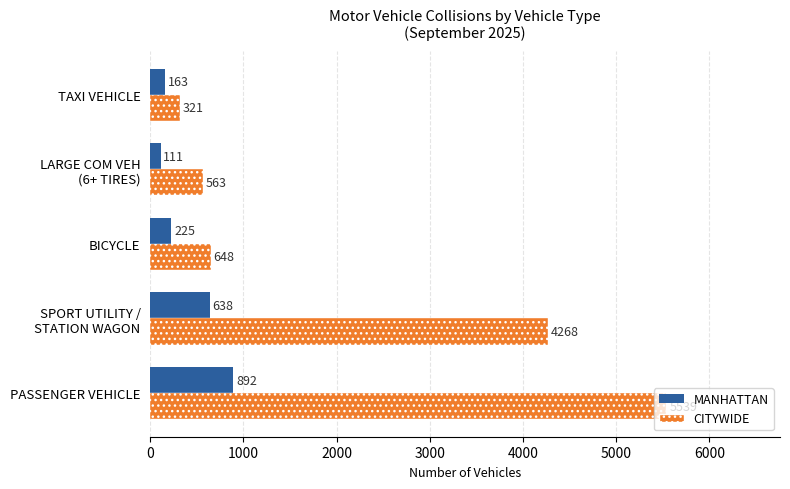

What are all the series names shown in the legend?

MANHATTAN, CITYWIDE